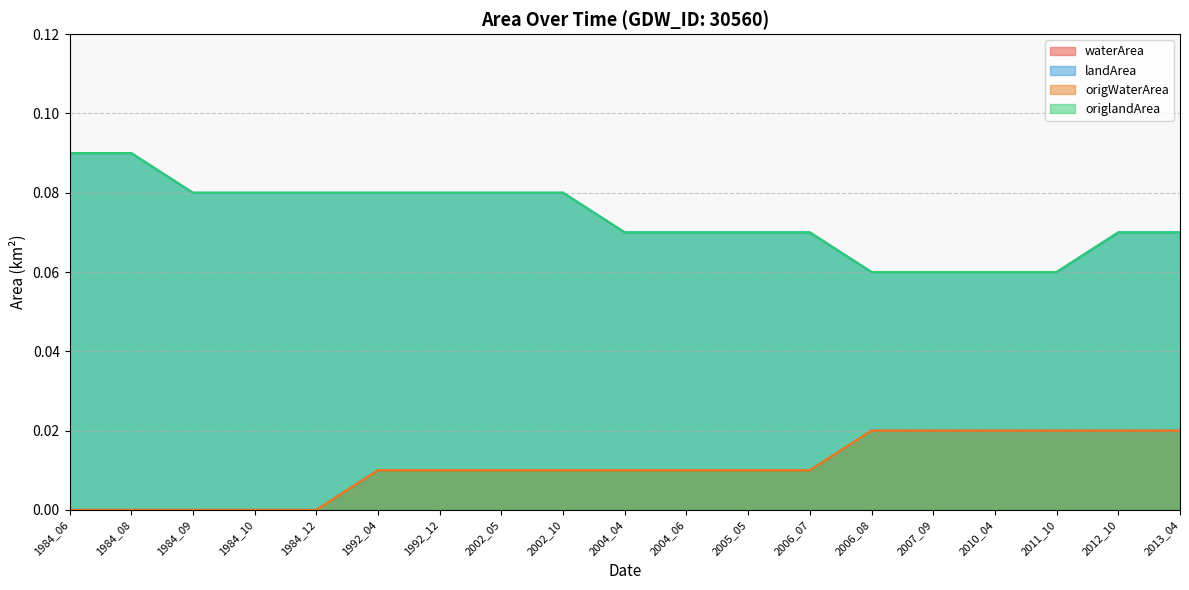

Which series has the largest range (max minus min)?

landArea